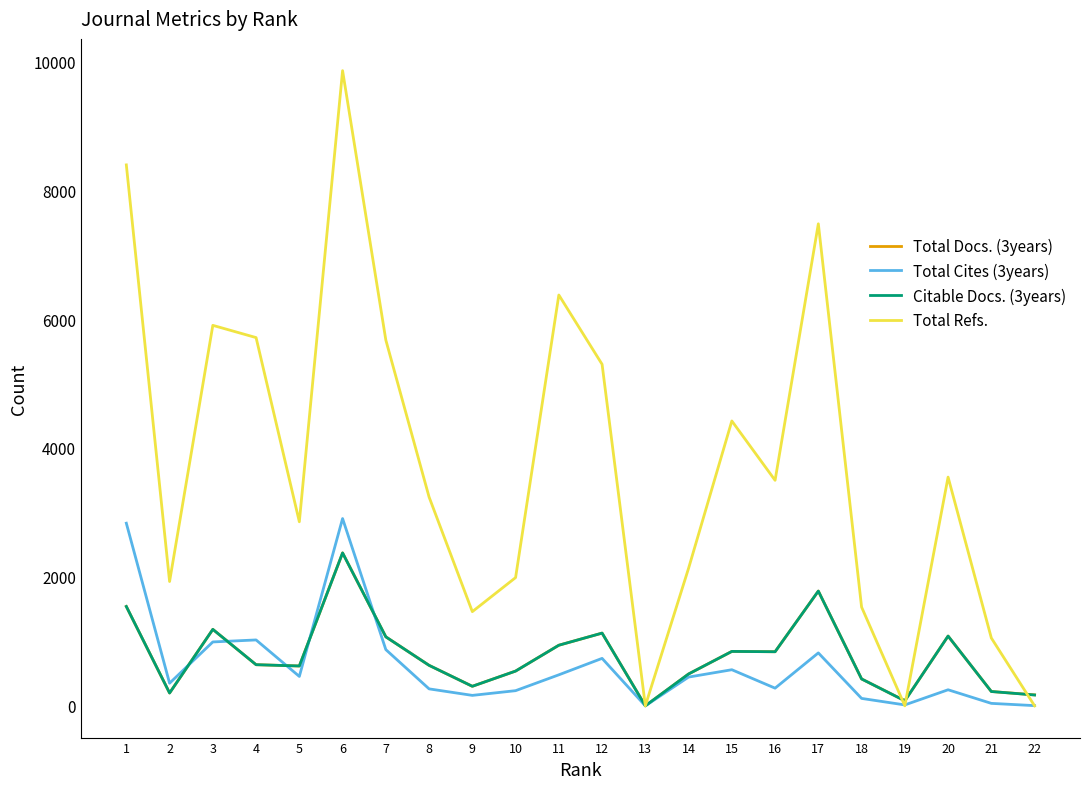

The value of Total Refs. at 10 is 1989. True or false?

True